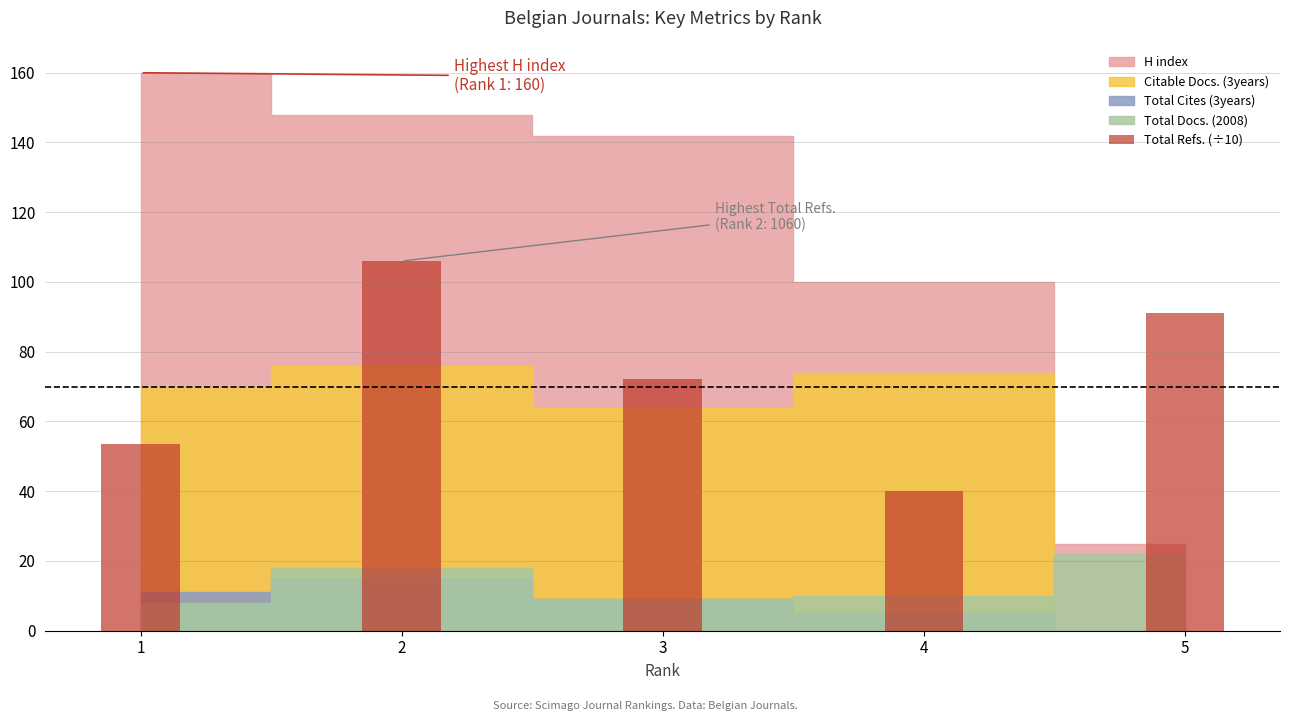

What is the change in value from 1 to 4?

-13.4